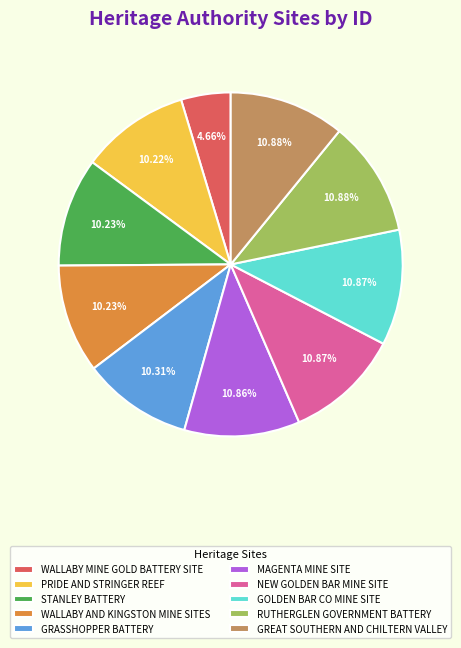

To the nearest percent, what is the average slice percentage?

10%